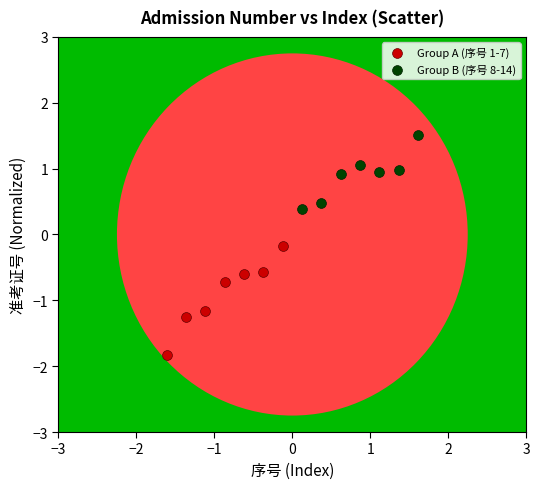

Which series reaches the minimum Y coordinate?

Group A (序号 1-7)